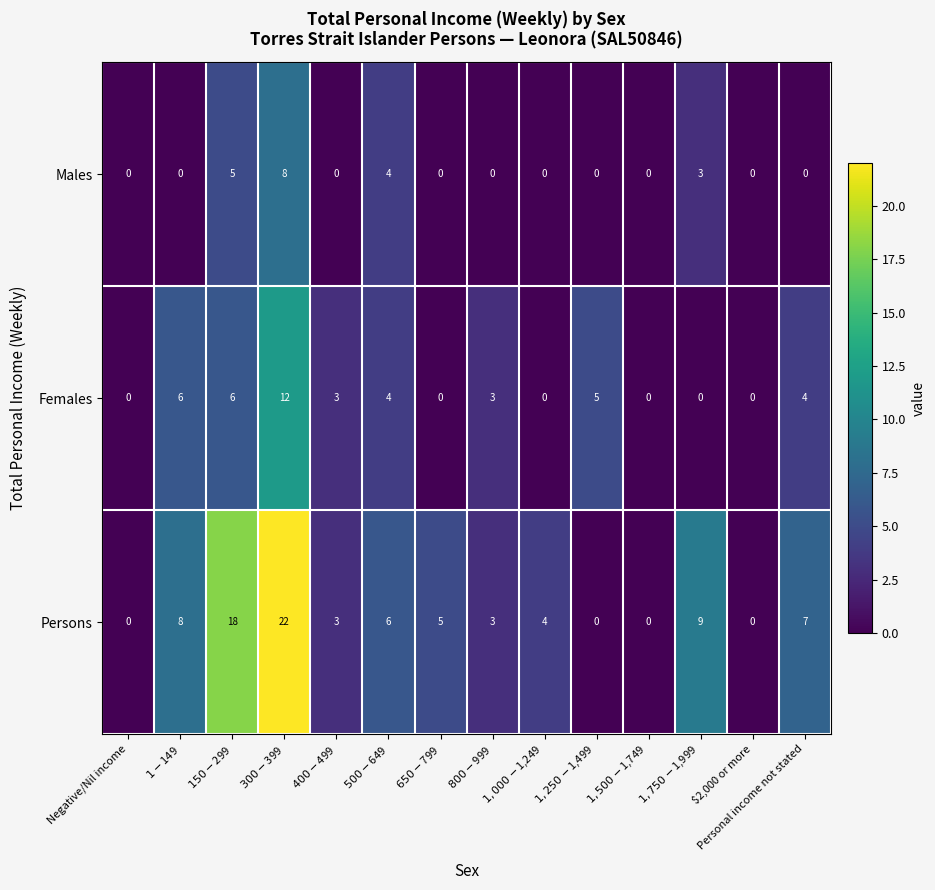

How many distinct data groups are displayed?

3